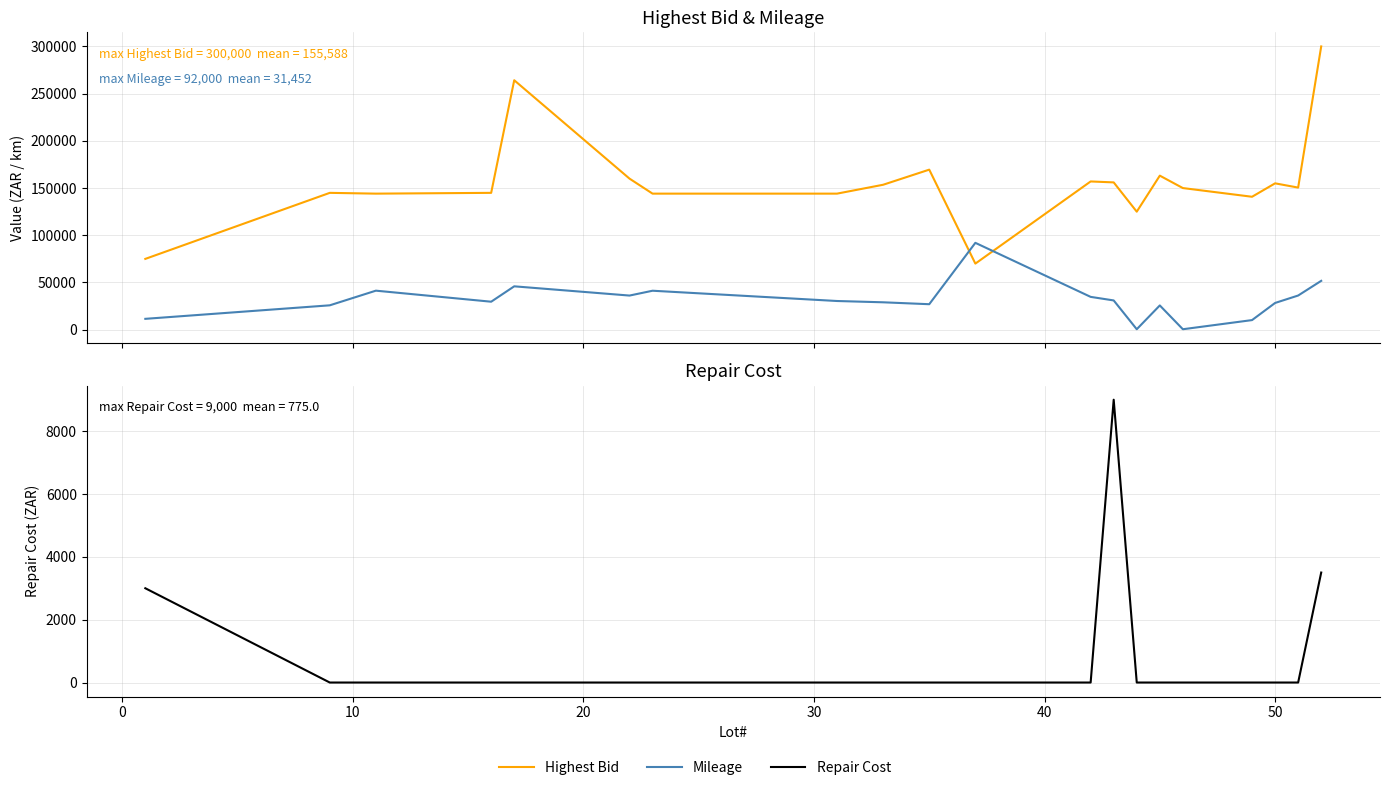

Is it true that Repair Cost equals 4149.0 at 10?

False